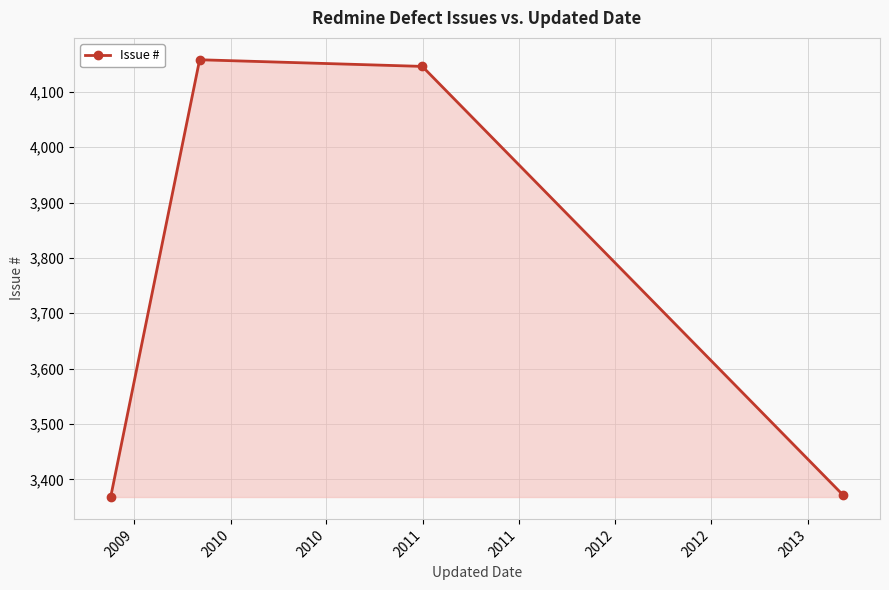

What is the maximum value shown in the chart?

4158